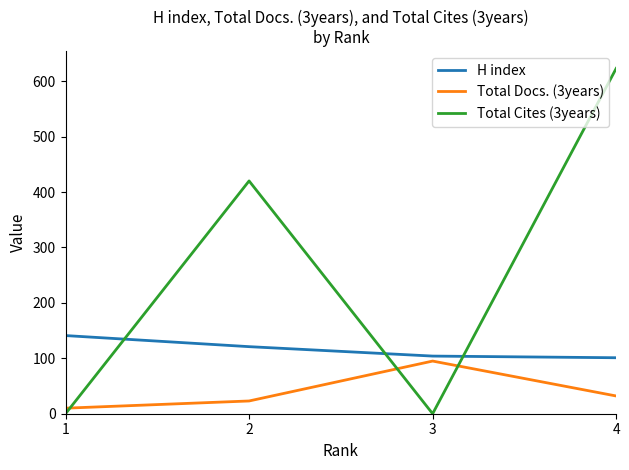

Reading left to right, list all the values displayed in this chart.

H index: 141	121	104	101
Total Docs. (3years): 10	23	95	32
Total Cites (3years): 0	420	0	623